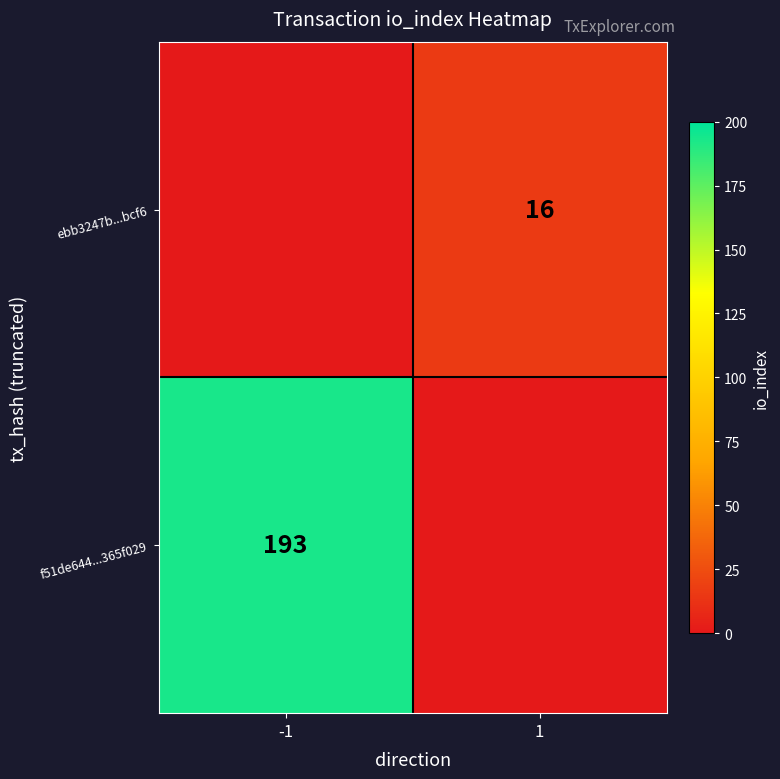

What is the sum of all f51de644...365f029 values?

193